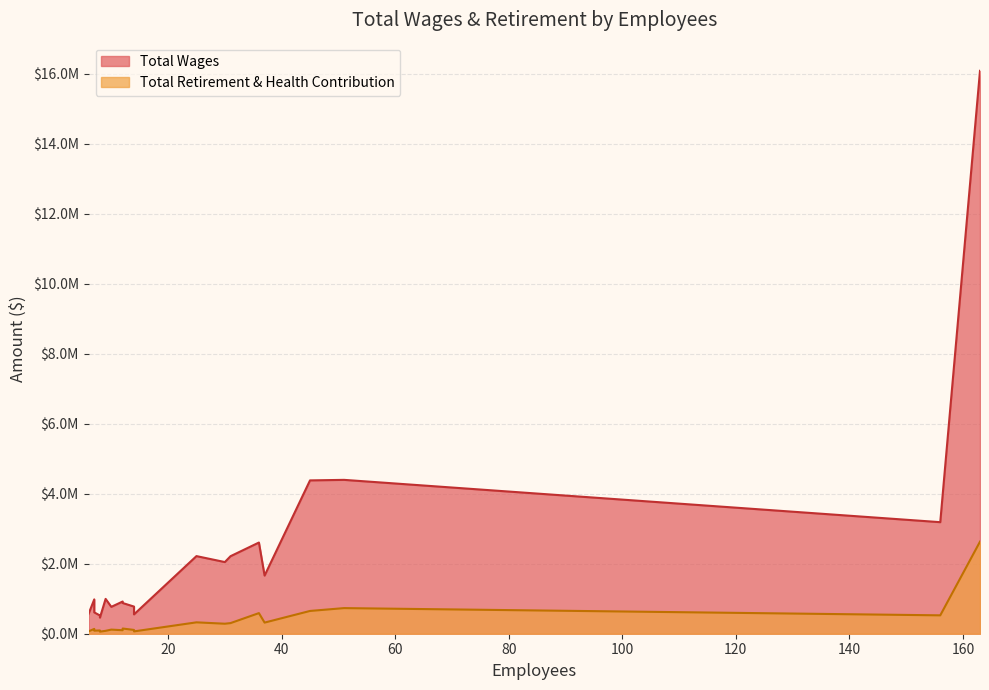

True or false: Total Wages has a value of 2217893 at 25.

True